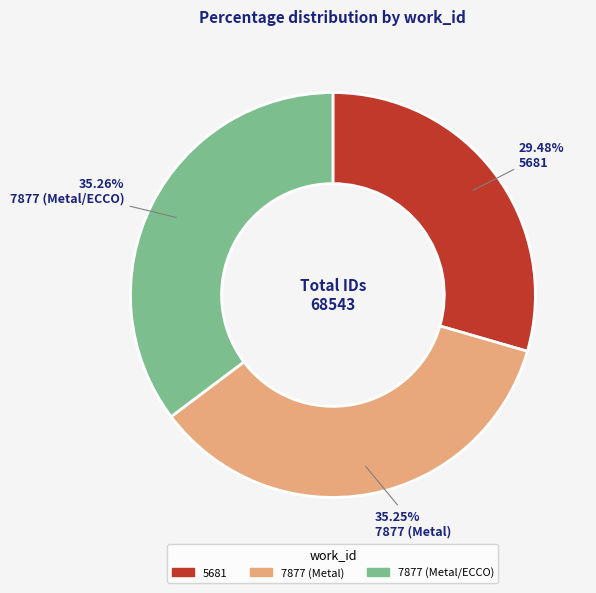

Count the number of slices in the pie.

3